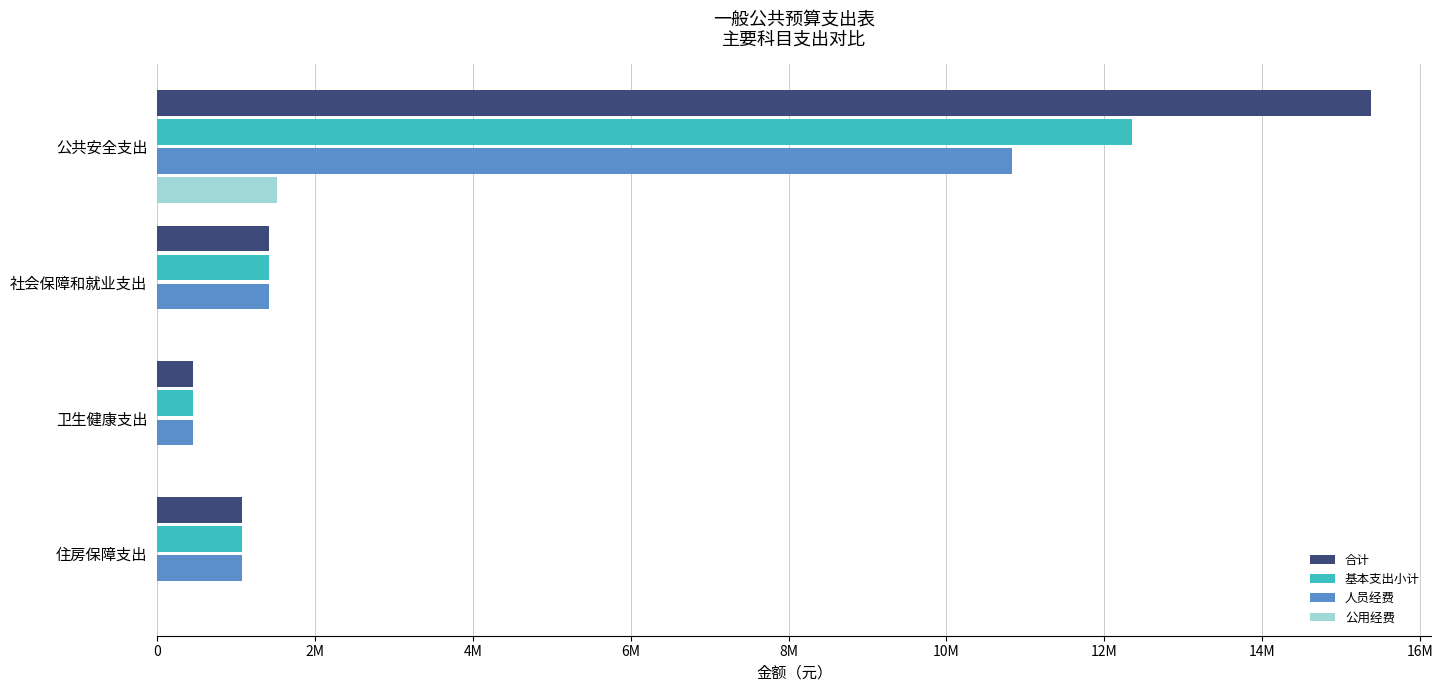

What is the maximum value for 合计?

15372548.6